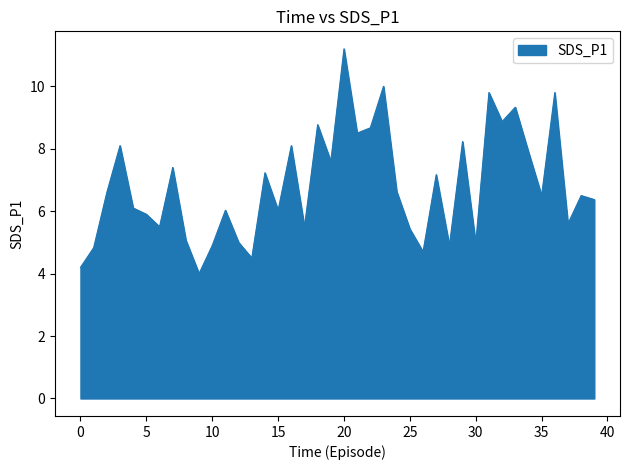

What is the greatest value displayed?

11.2